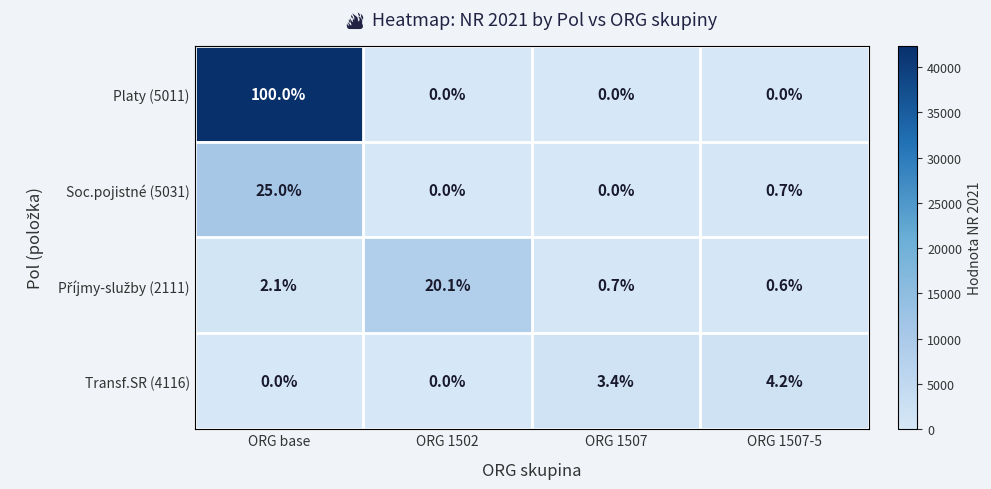

Which series has the largest total across all categories?

Platy (5011)